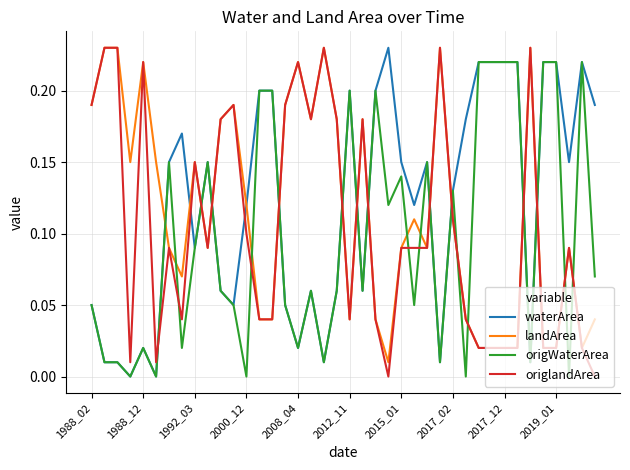

Which series ends up on top after the final intersection of origlandArea and origWaterArea?

origWaterArea